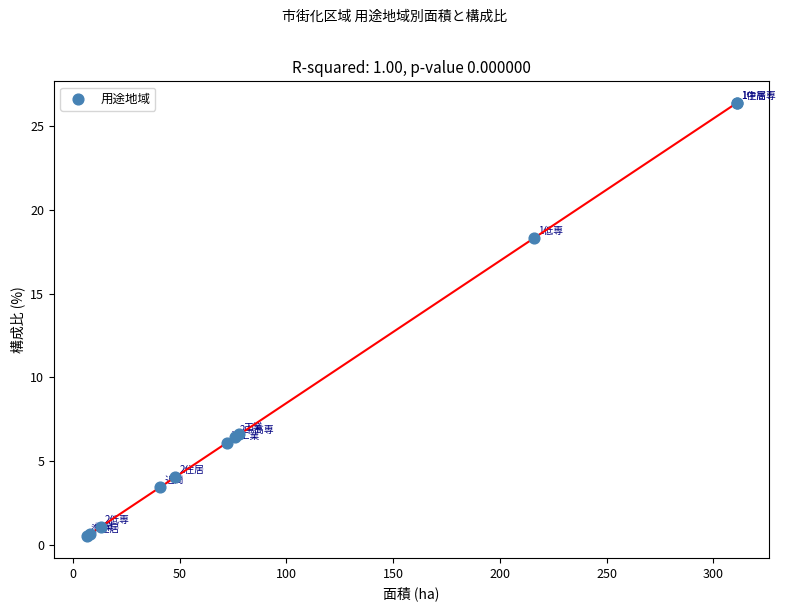

What Y value in the scatter plot is closest to 13?

18.3